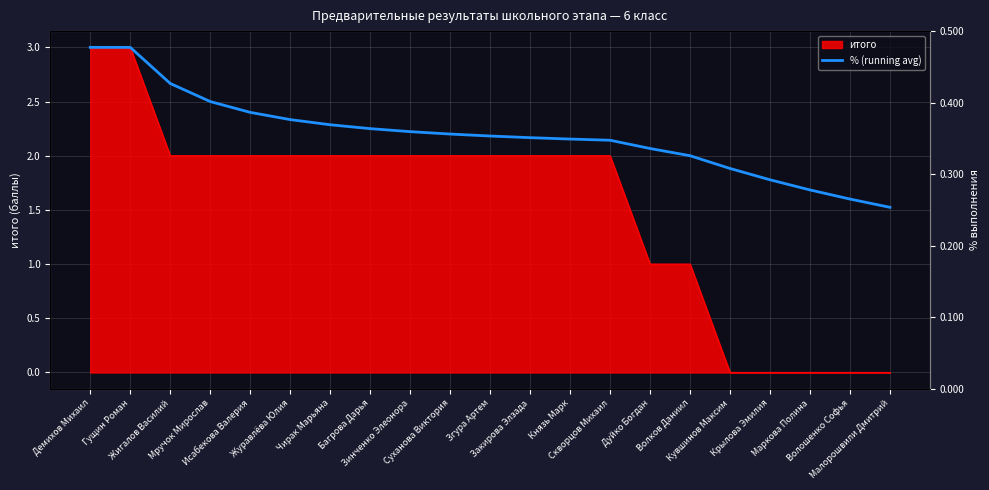

List the labels in order of value, largest first.

Демихов Михаил, Гущин Роман, Жигалов Василий, Мручок Мирослав, Исабекова Валерия, Журавлёва Юлия, Чирак Марьяна, Багрова Дарья, Зинченко Элеонора, Суханова Виктория, Згура Артем, Закирова Элзада, Князь Марк, Скворцов Михаил, Дуйко Богдан, Волков Даниил, Кувшинов Максим, Крылова Эмилия, Маркова Полина, Волошенко Софья, Малорошвили Дмитрий